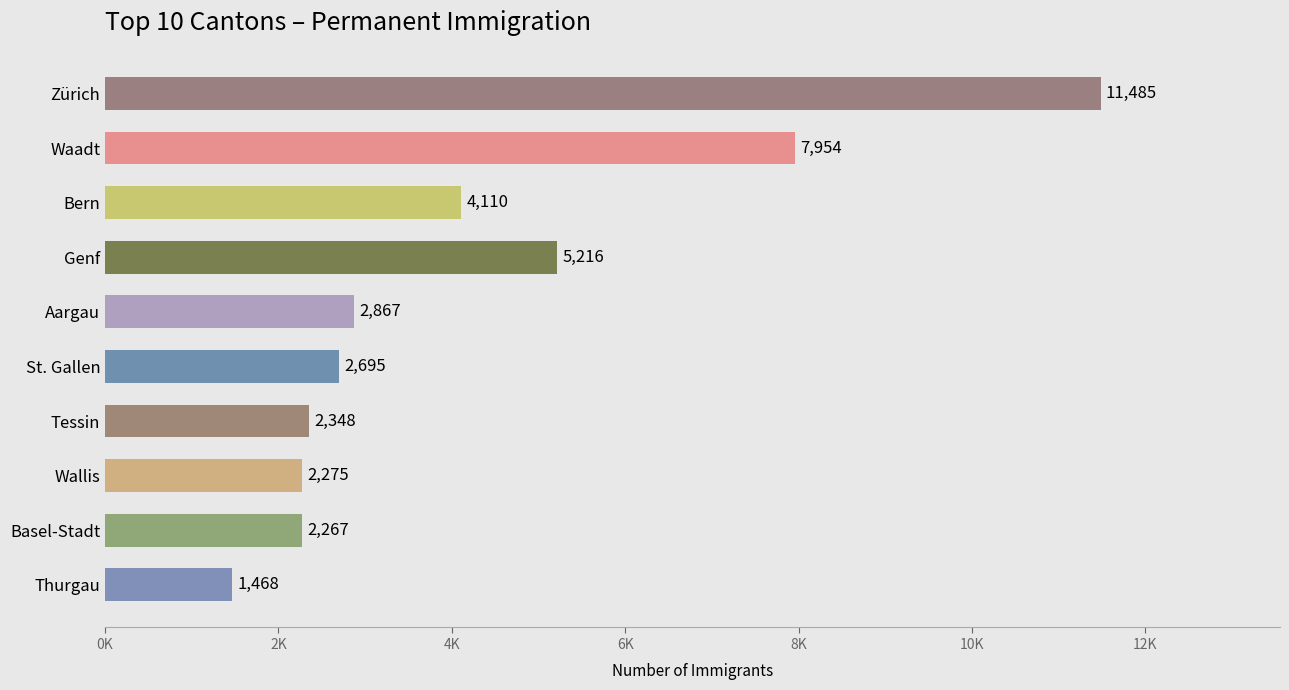

How many values are below 2867?

5